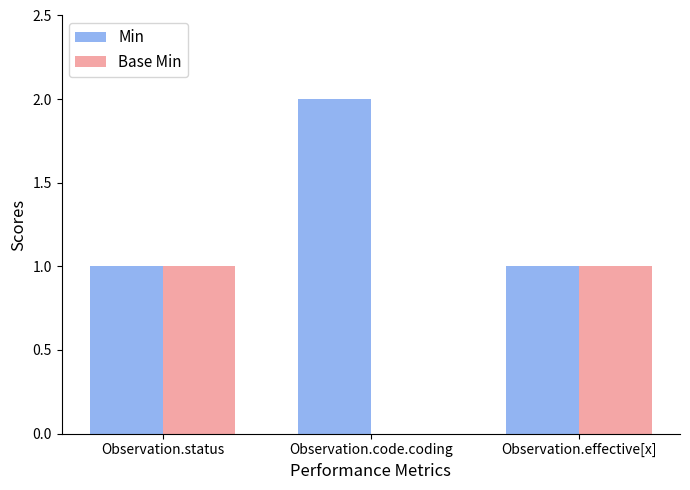

Does the chart contain stacked bars?

No